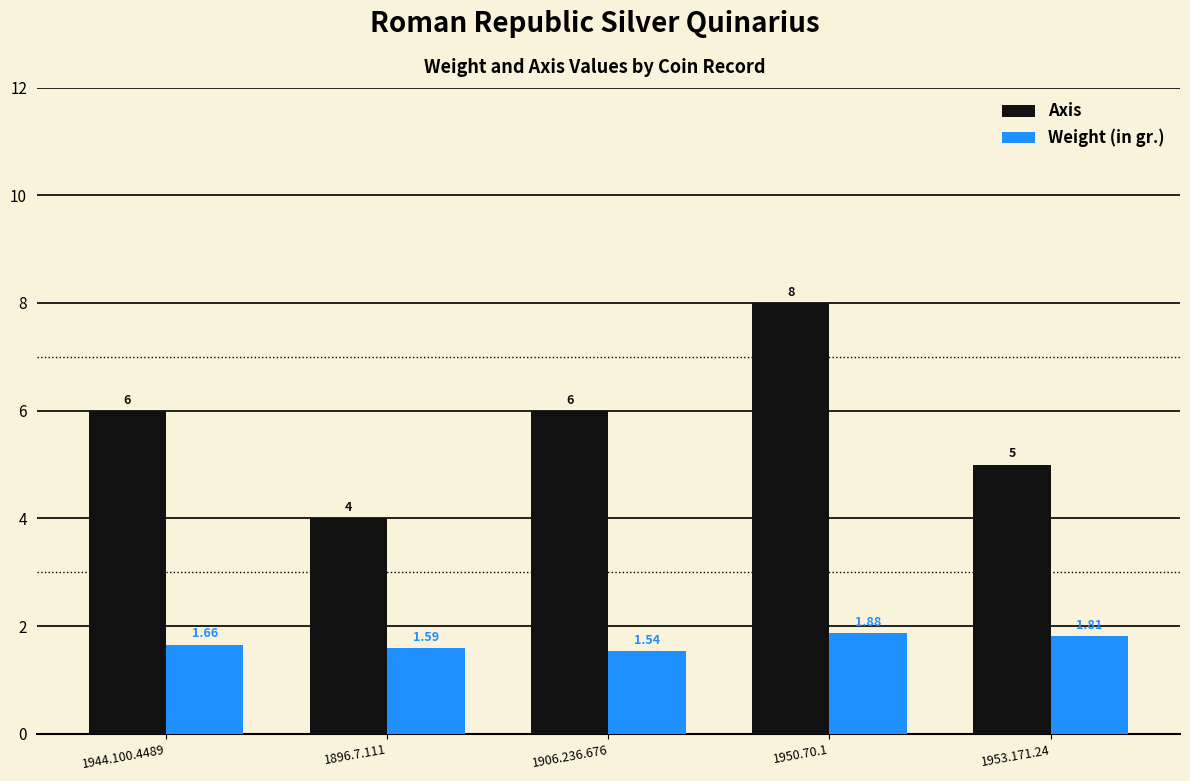

True or false: Axis has a value of 4.0 at 1896.7.111.

True